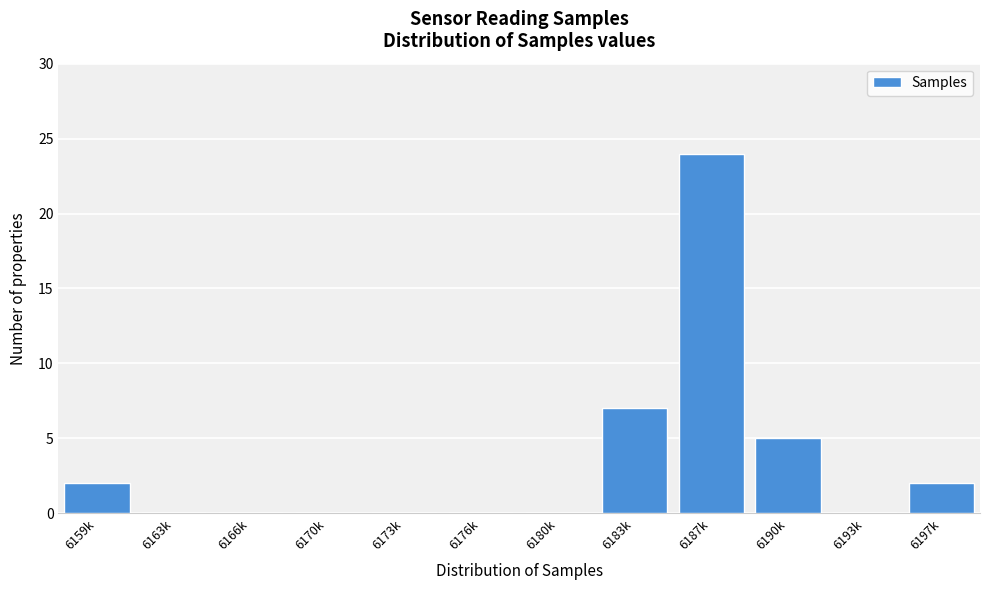

Reading right to left, what are all the values shown in this chart?

6197k=2	6193k=0	6190k=5	6187k=24	6183k=7	6180k=0	6176k=0	6173k=0	6170k=0	6166k=0	6163k=0	6159k=2